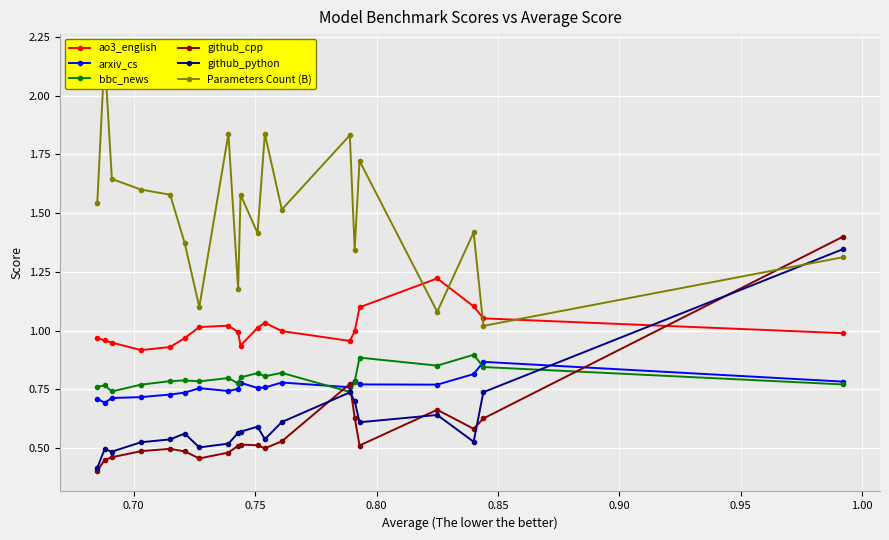

True or false: arxiv_cs and ao3_english cross at least once.

False